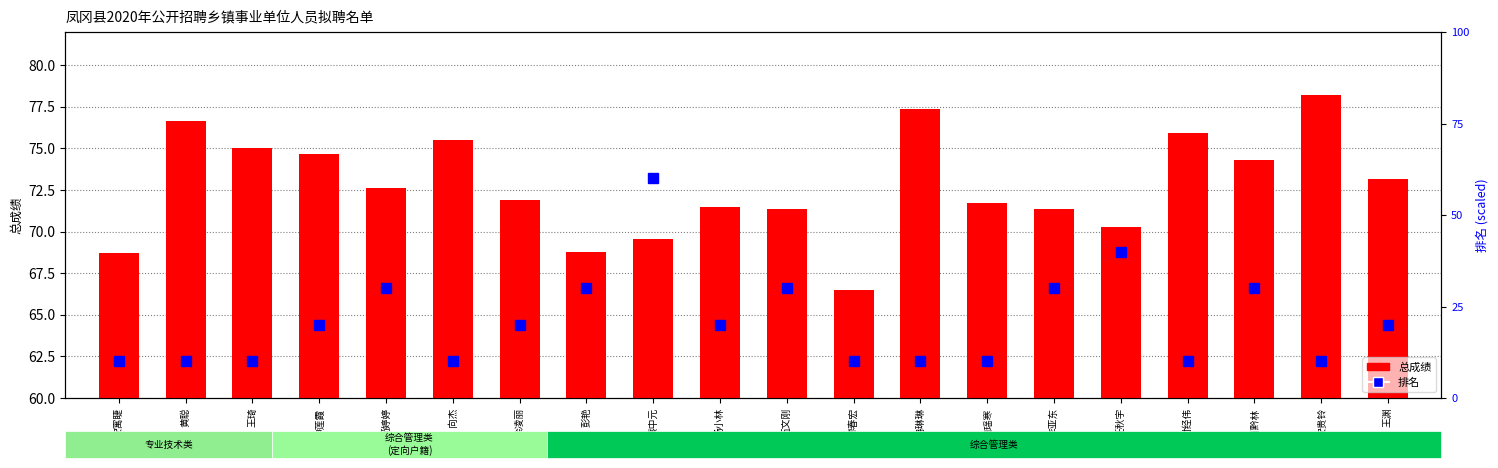

What is the value of the 总成绩 bar at the 14th from the left?

71.7